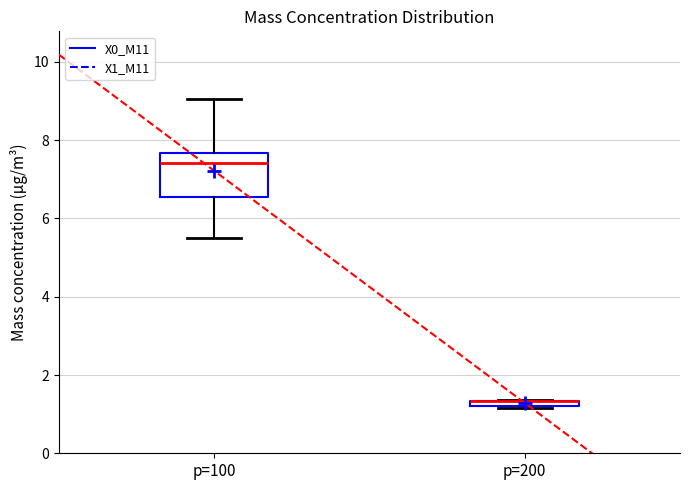

Where is the upper edge of the box for p=200 on the y-axis? The values are not printed on the chart, so give them approximately, as read against the axis.

1.4